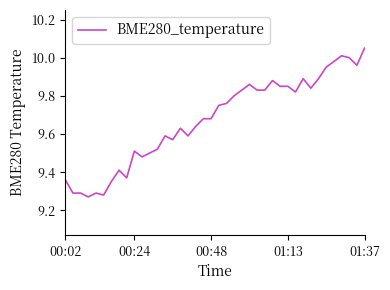

What is the difference between the maximum and minimum values?

0.8